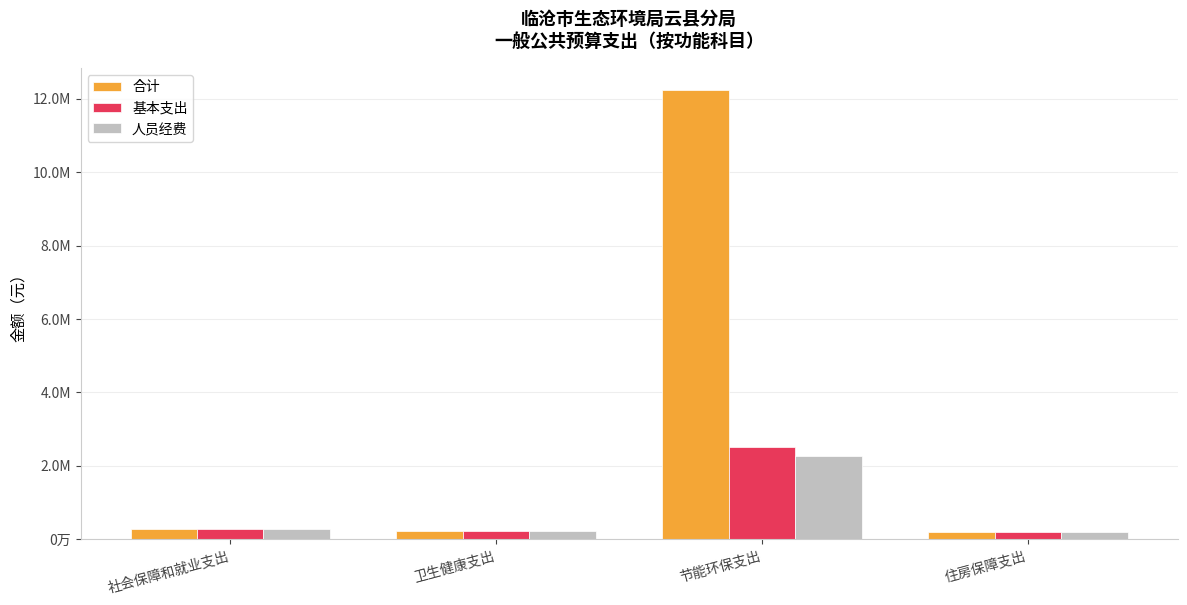

What are all the series names shown in the legend?

合计, 基本支出, 人员经费